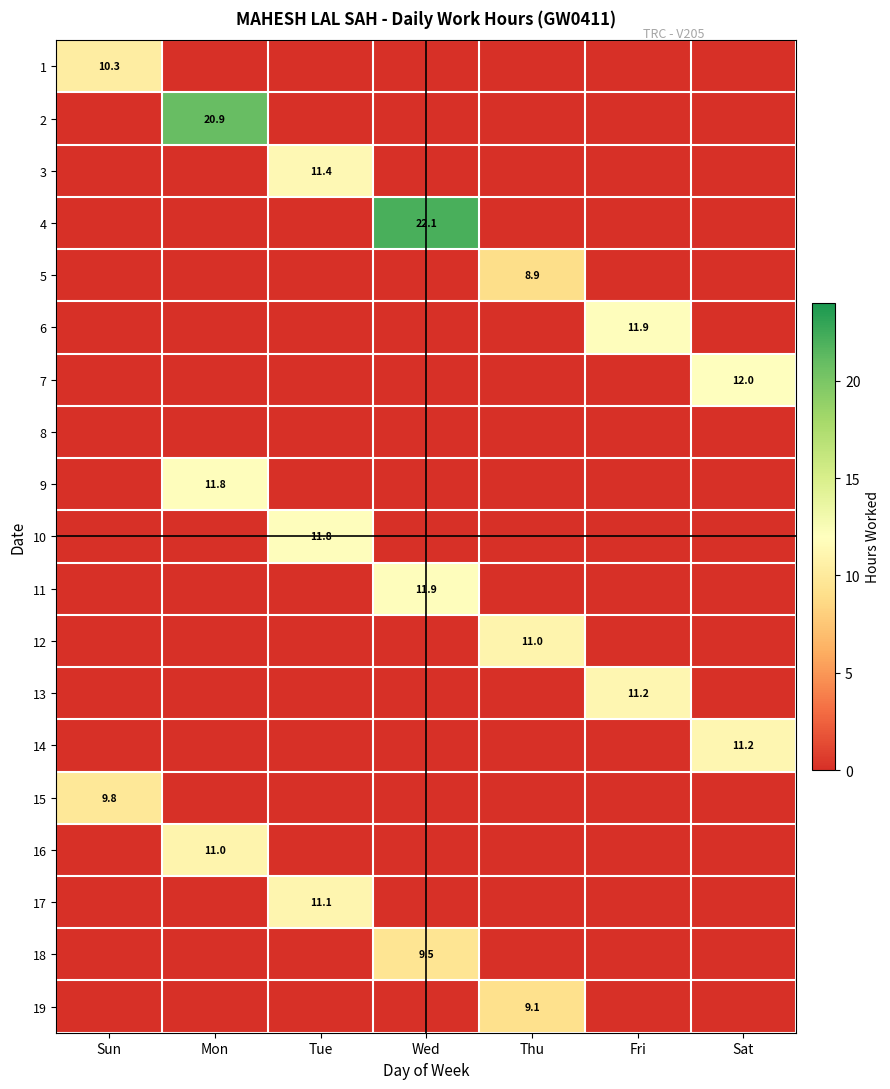

What is the maximum value shown in the chart?

22.1